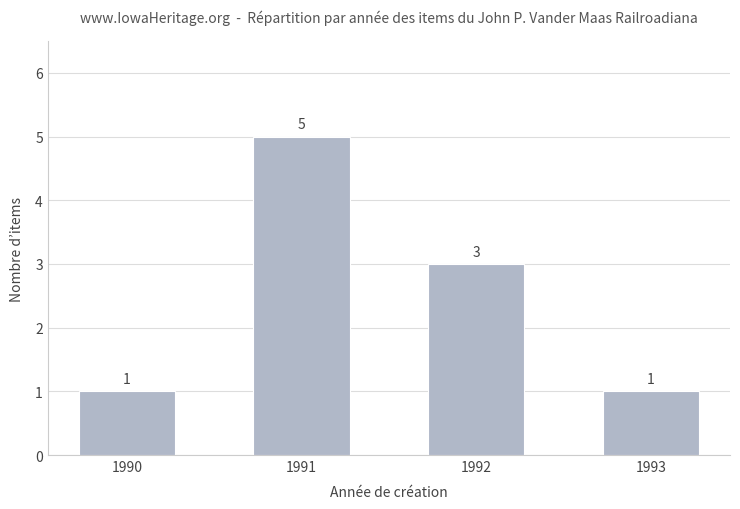

What is the sum of the values at 1992 and 1991?

8